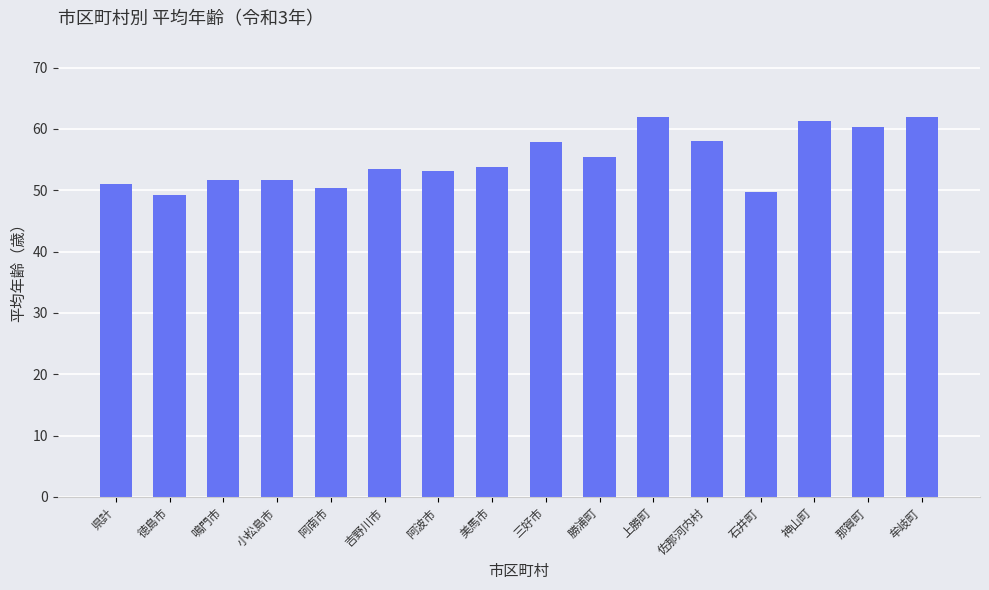

How many distinct data groups are displayed?

1